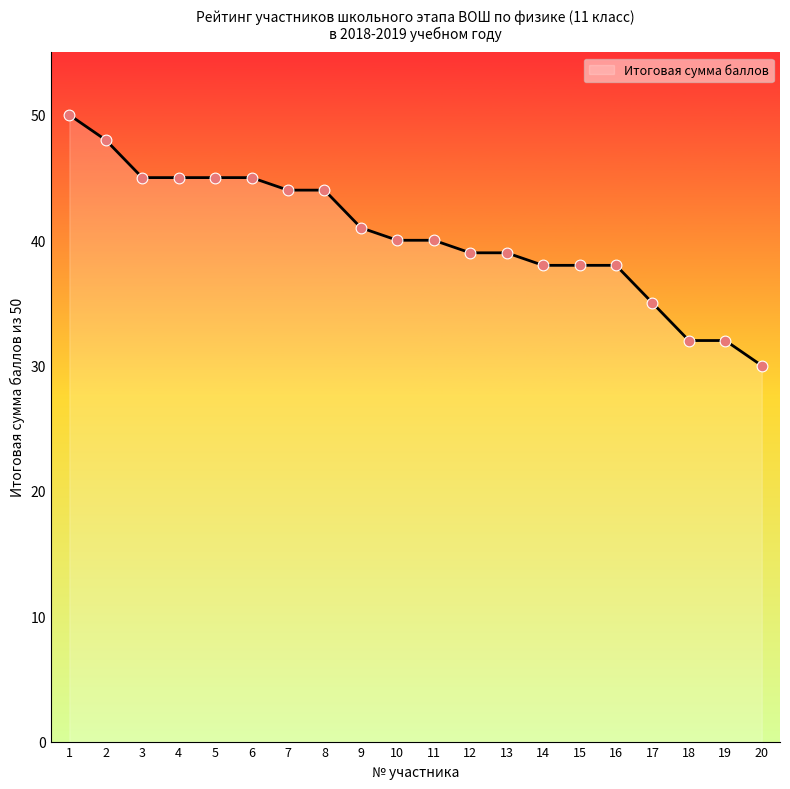

What is the change in value from 5 to 19?

-13